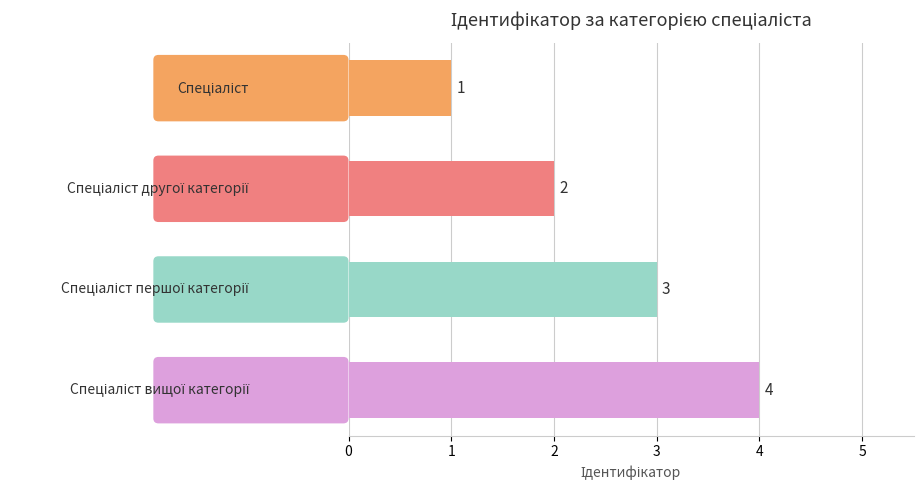

What is the value of the 1st bar from the top?

1